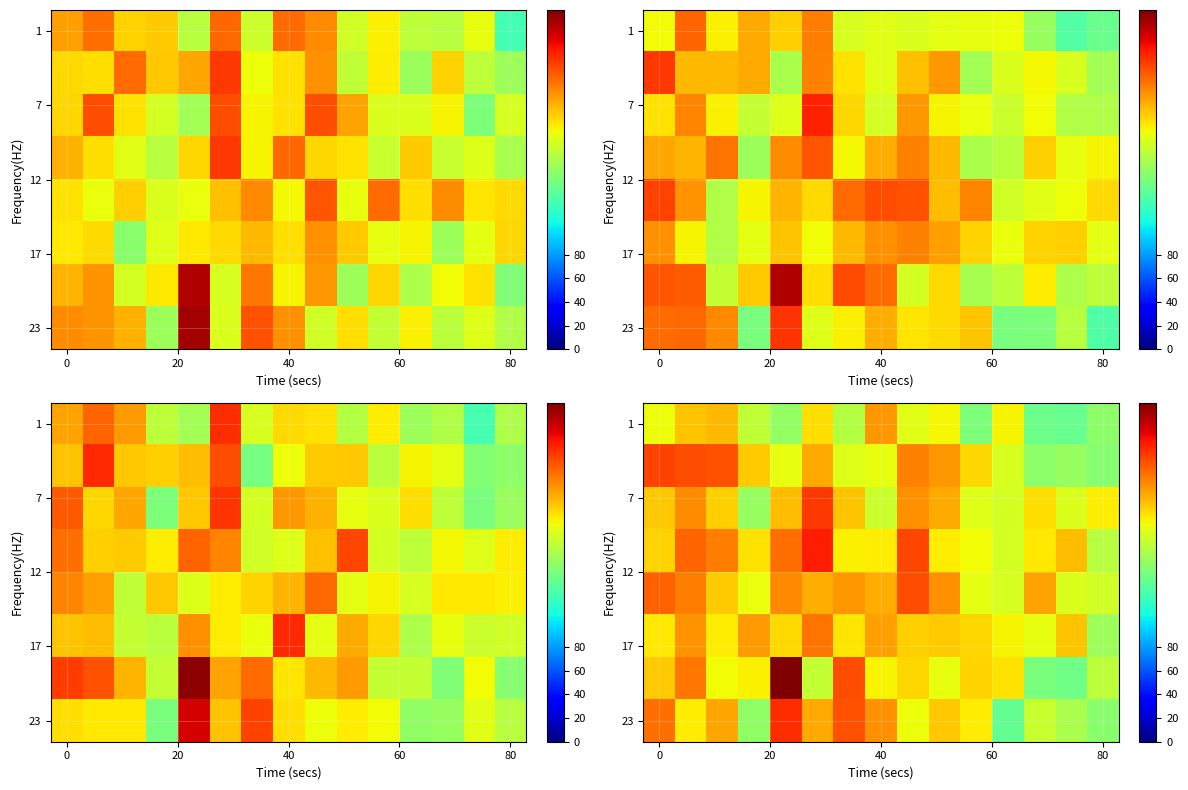

What is the smallest value displayed?

135.1